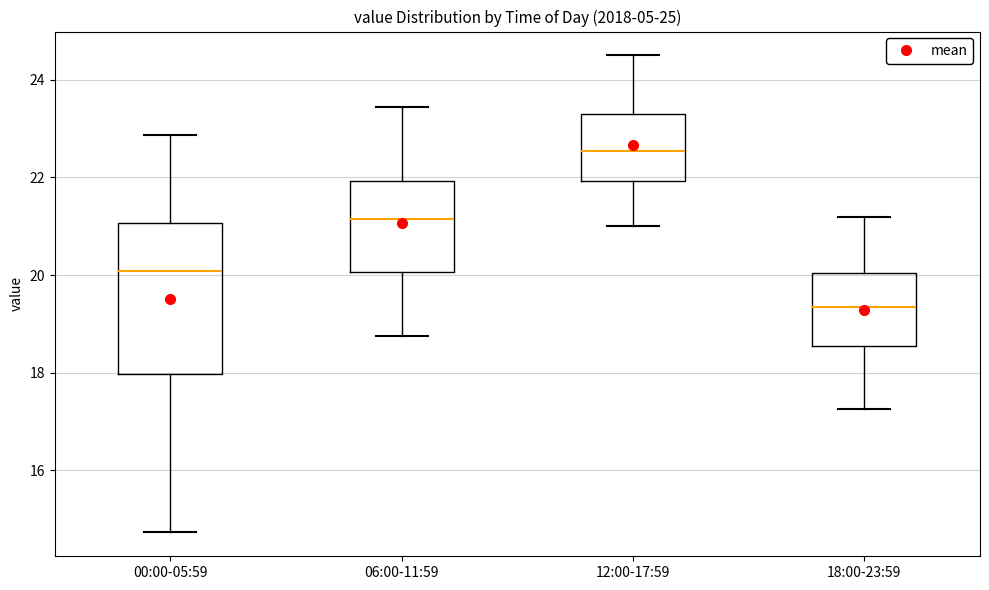

Which box has the highest median line?

12:00-17:59